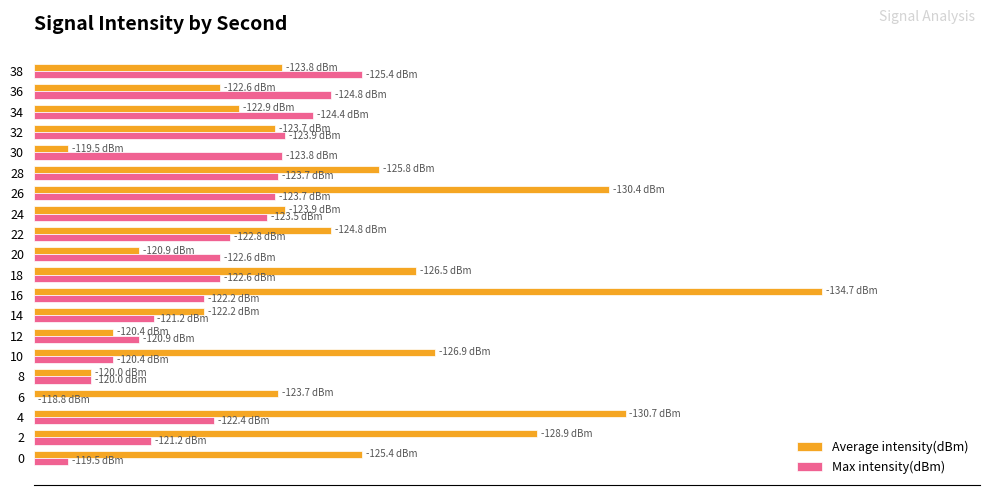

What are all the series names shown in the legend?

Average intensity(dBm), Max intensity(dBm)